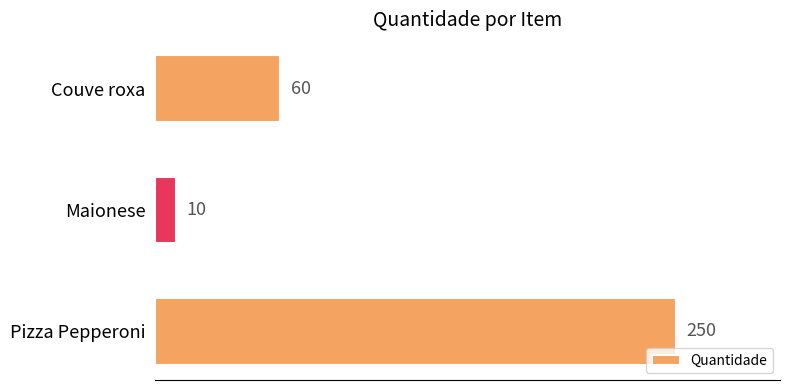

Is it true that the value at Couve roxa is 60?

True